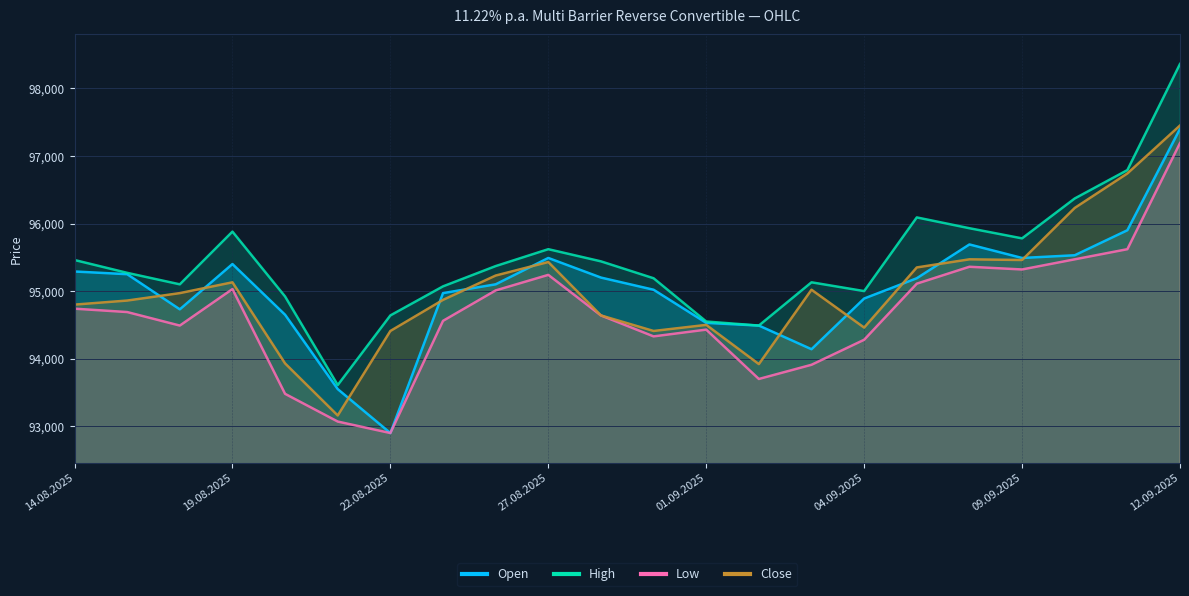

Reading left to right, what are all the values shown in this chart?

Open: 14.08.2025=95290	15.08.2025=95250	18.08.2025=94730	19.08.2025=95400	20.08.2025=94650	21.08.2025=93550	22.08.2025=92900	25.08.2025=94970	26.08.2025=95100	27.08.2025=95490	28.08.2025=95200	29.08.2025=95020	01.09.2025=94530	02.09.2025=94490	03.09.2025=94140	04.09.2025=94890	05.09.2025=95190	08.09.2025=95690	09.09.2025=95490	10.09.2025=95530	11.09.2025=95900	12.09.2025=97400
High: 14.08.2025=95460	15.08.2025=95270	18.08.2025=95100	19.08.2025=95880	20.08.2025=94920	21.08.2025=93610	22.08.2025=94640	25.08.2025=95070	26.08.2025=95370	27.08.2025=95620	28.08.2025=95440	29.08.2025=95190	01.09.2025=94550	02.09.2025=94490	03.09.2025=95130	04.09.2025=95000	05.09.2025=96090	08.09.2025=95930	09.09.2025=95780	10.09.2025=96370	11.09.2025=96790	12.09.2025=98360
Low: 14.08.2025=94740	15.08.2025=94690	18.08.2025=94490	19.08.2025=95030	20.08.2025=93480	21.08.2025=93070	22.08.2025=92900	25.08.2025=94560	26.08.2025=95010	27.08.2025=95240	28.08.2025=94640	29.08.2025=94330	01.09.2025=94430	02.09.2025=93700	03.09.2025=93910	04.09.2025=94280	05.09.2025=95110	08.09.2025=95360	09.09.2025=95320	10.09.2025=95470	11.09.2025=95620	12.09.2025=97190
Close: 14.08.2025=94800	15.08.2025=94860	18.08.2025=94970	19.08.2025=95130	20.08.2025=93930	21.08.2025=93160	22.08.2025=94410	25.08.2025=94870	26.08.2025=95230	27.08.2025=95430	28.08.2025=94640	29.08.2025=94410	01.09.2025=94500	02.09.2025=93920	03.09.2025=95020	04.09.2025=94460	05.09.2025=95350	08.09.2025=95470	09.09.2025=95460	10.09.2025=96230	11.09.2025=96740	12.09.2025=97450